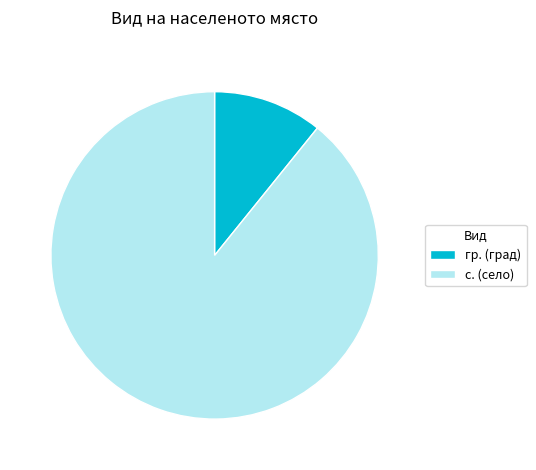

Do с. (село) and гр. (град) together represent more than half of the pie?

Yes